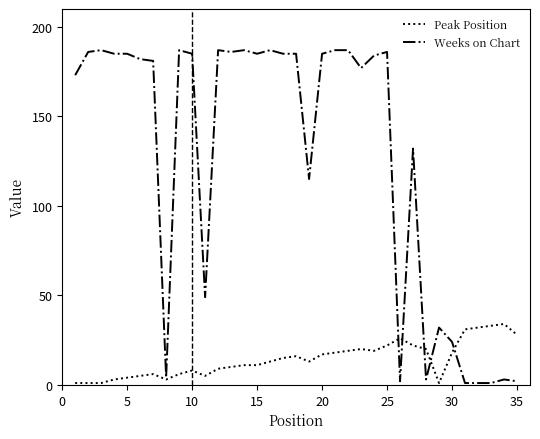

Which series has the largest total across all categories?

Weeks on Chart